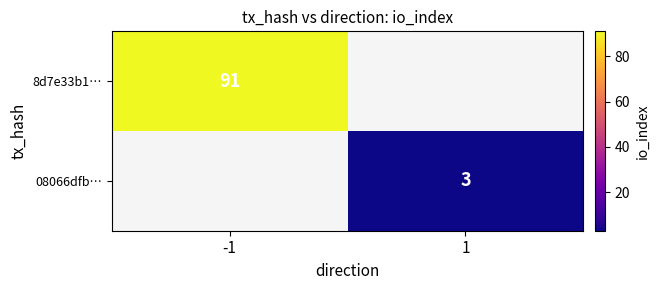

True or false: 08066dfb… has a value of 4 at 1.

False